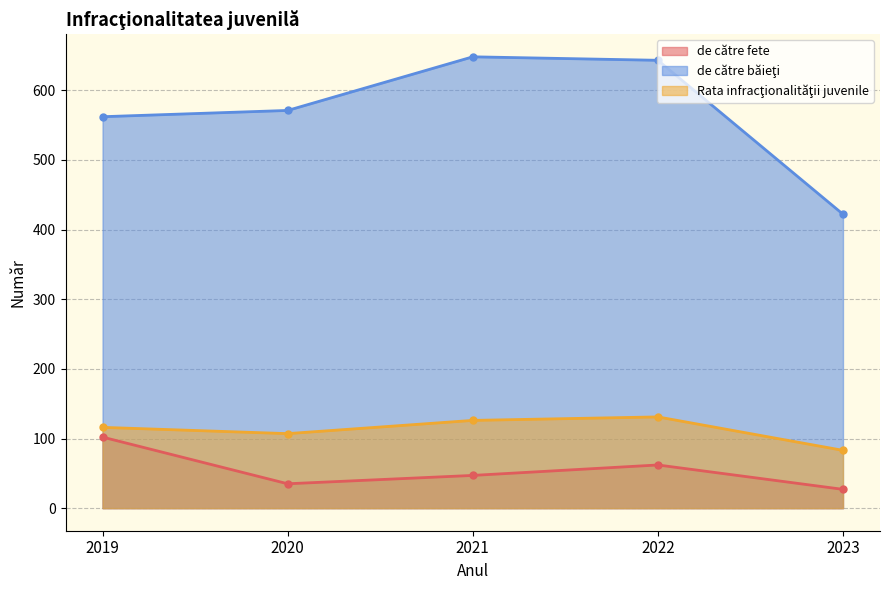

The value of de către băieţi at 2023 is 422. True or false?

True